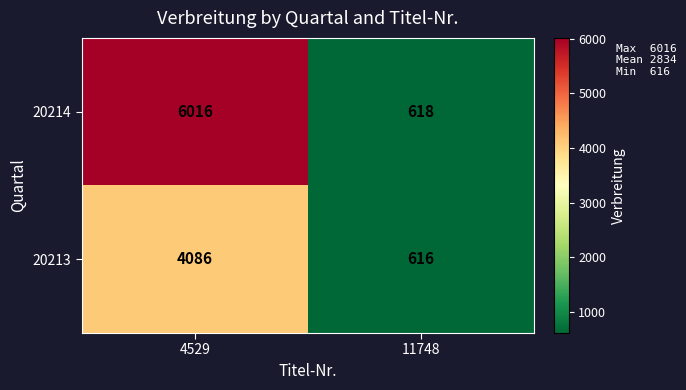

How many categories are shown in the chart?

2